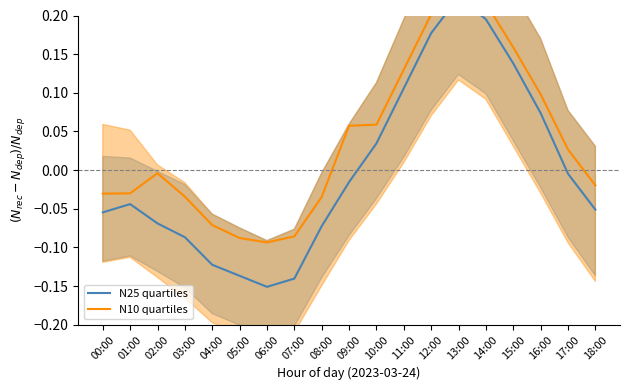

Between 07:00 and 03:00, which is larger?

03:00